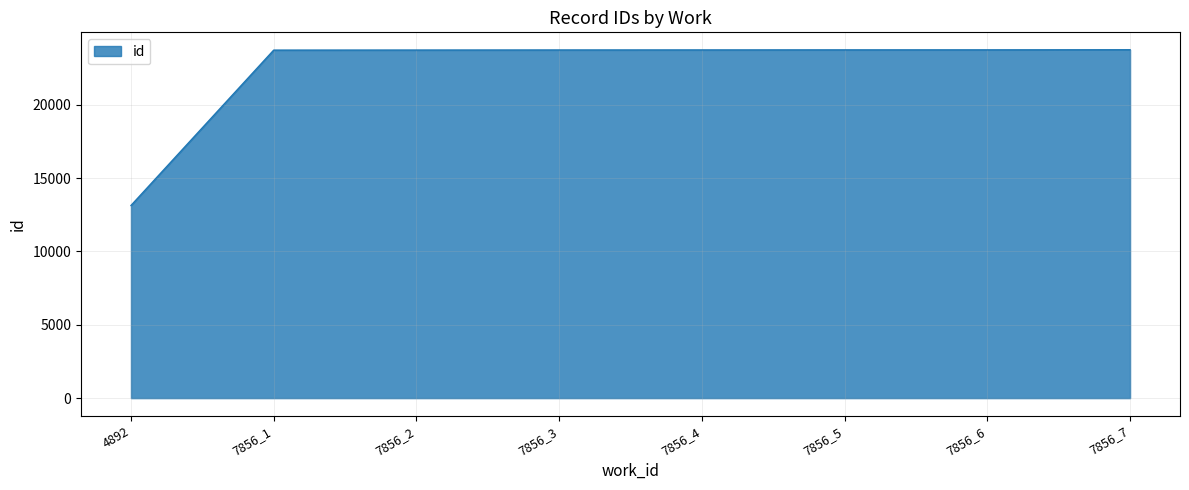

Does the chart display data point markers on the line(s)?

No